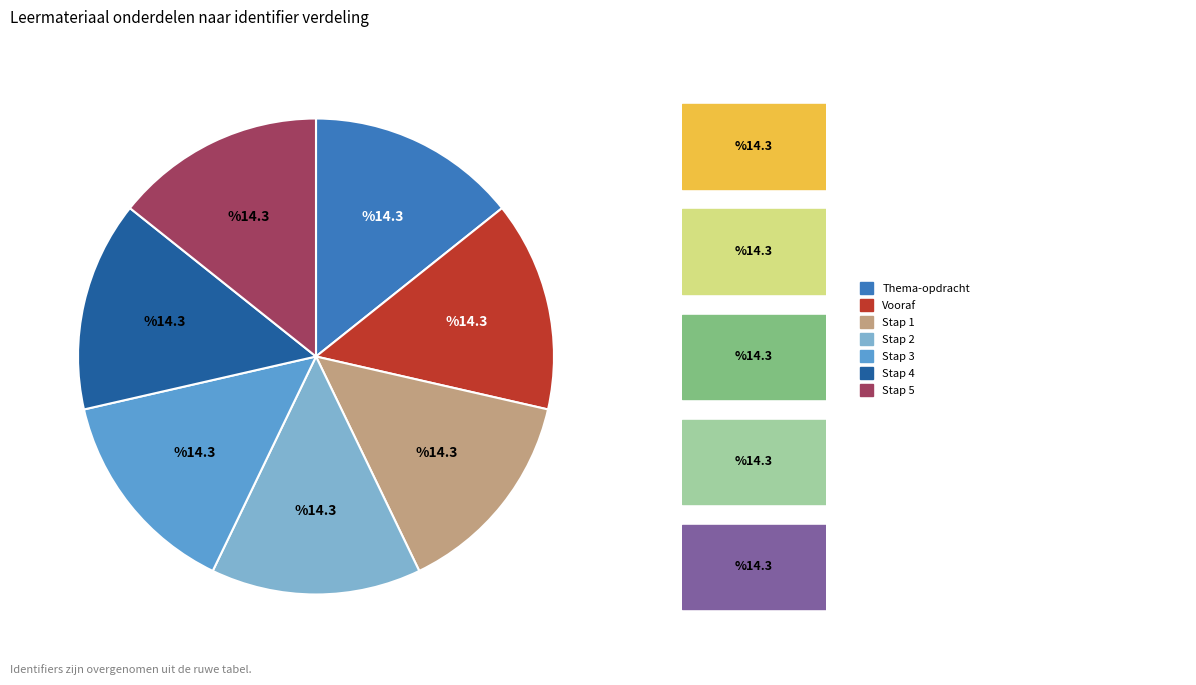

Is there a majority slice in this chart?

No